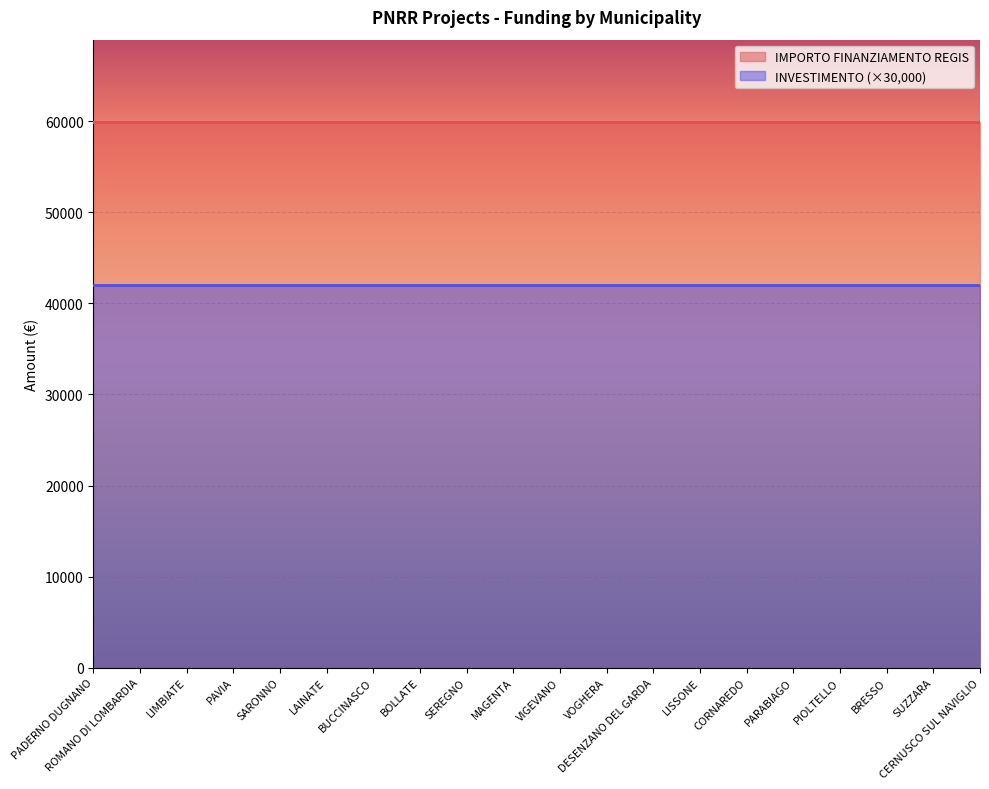

Reading left to right, transcribe all the data shown in this chart.

IMPORTO FINANZIAMENTO REGIS: PADERNO DUGNANO=59966.0	ROMANO DI LOMBARDIA=59966.0	LIMBIATE=59966.0	PAVIA=59966.0	SARONNO=59966.0	LAINATE=59966.0	BUCCINASCO=59966.0	BOLLATE=59966.0	SEREGNO=59966.0	MAGENTA=59966.0	VIGEVANO=59966.0	VOGHERA=59966.0	DESENZANO DEL GARDA=59966.0	LISSONE=59966.0	CORNAREDO=59966.0	PARABIAGO=59966.0	PIOLTELLO=59966.0	BRESSO=59966.0	SUZZARA=59966.0	CERNUSCO SUL NAVIGLIO=59966.0
INVESTIMENTO: PADERNO DUGNANO=1.4	ROMANO DI LOMBARDIA=1.4	LIMBIATE=1.4	PAVIA=1.4	SARONNO=1.4	LAINATE=1.4	BUCCINASCO=1.4	BOLLATE=1.4	SEREGNO=1.4	MAGENTA=1.4	VIGEVANO=1.4	VOGHERA=1.4	DESENZANO DEL GARDA=1.4	LISSONE=1.4	CORNAREDO=1.4	PARABIAGO=1.4	PIOLTELLO=1.4	BRESSO=1.4	SUZZARA=1.4	CERNUSCO SUL NAVIGLIO=1.4